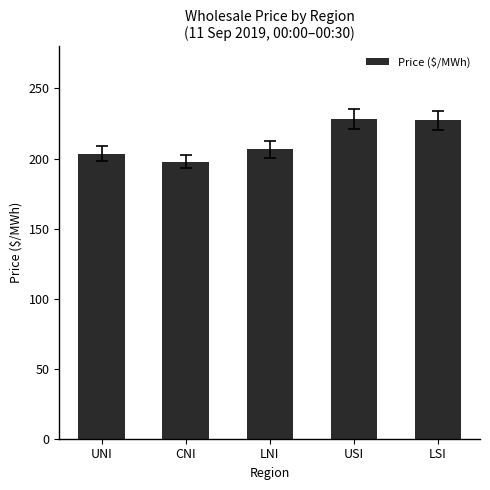

Which has a higher value, UNI or LSI?

LSI